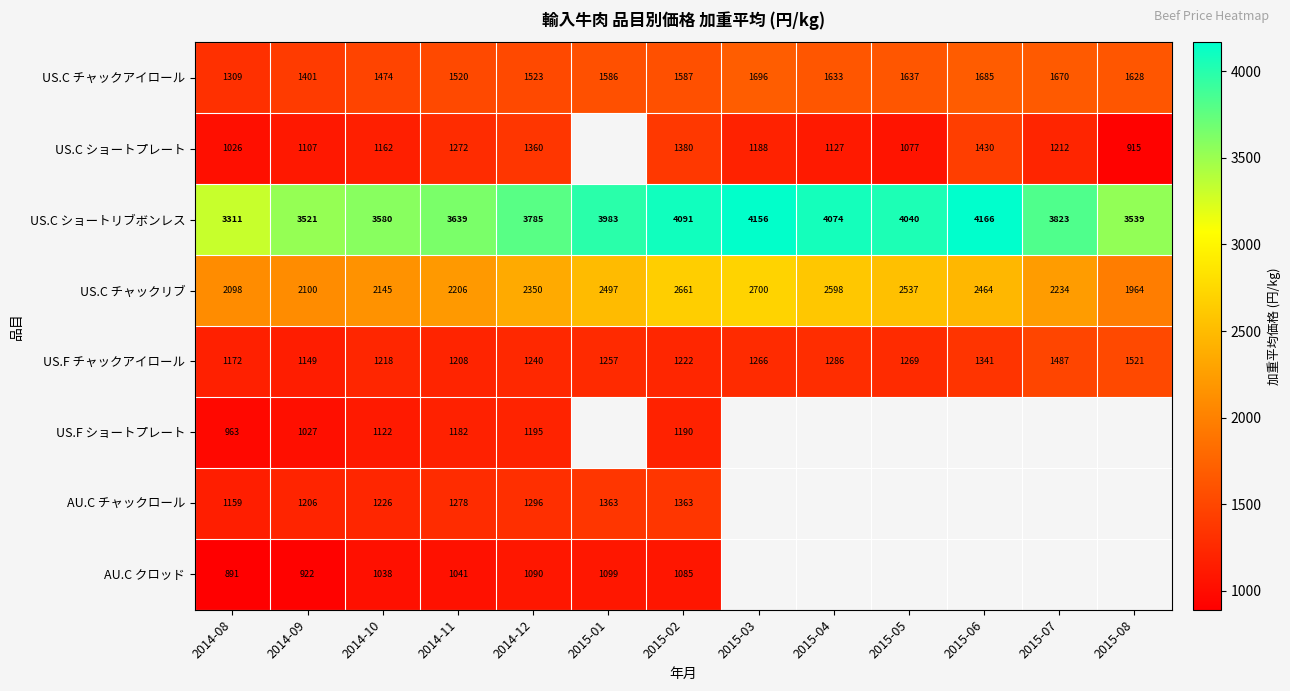

What is the difference between the highest and lowest values at 2014-08?

2420.0